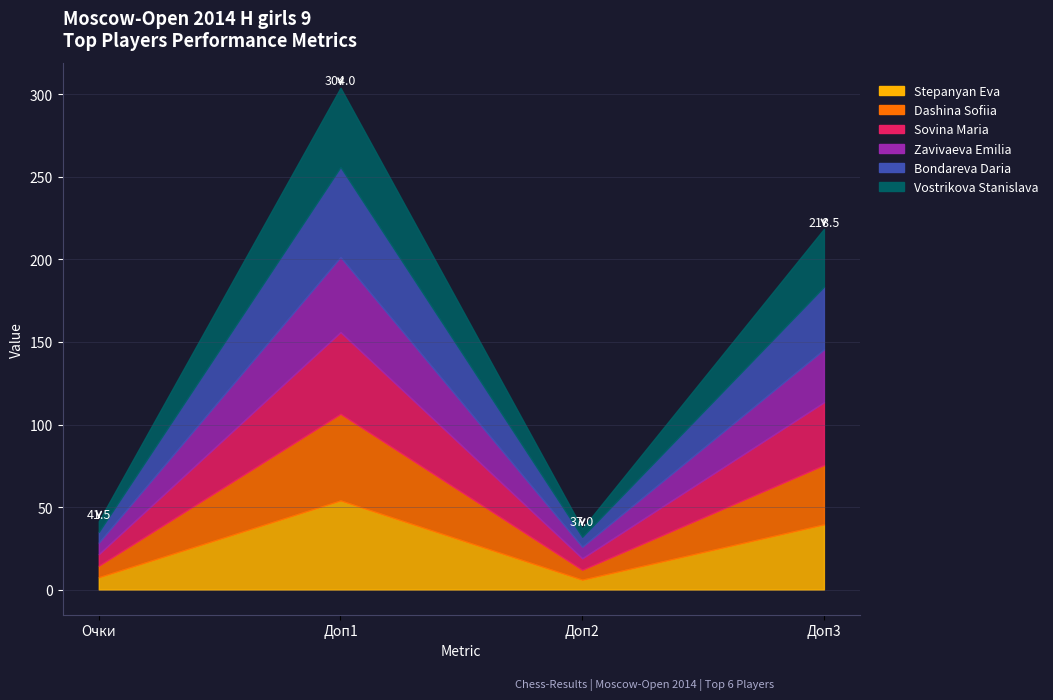

What are all the series names shown in the legend?

Stepanyan Eva, Dashina Sofiia, Sovina Maria, Zavivaeva Emilia, Bondareva Daria, Vostrikova Stanislava